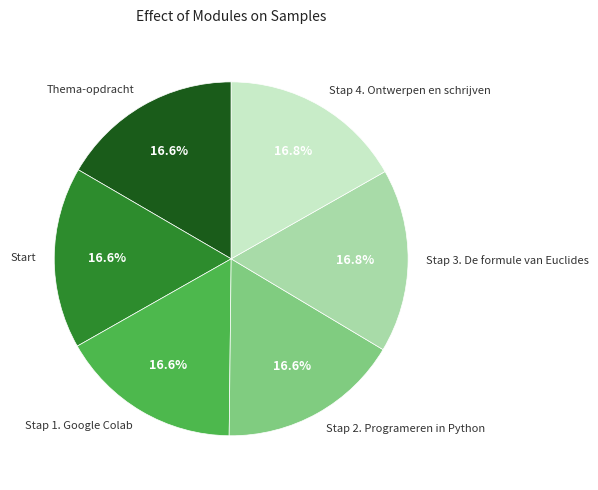

The Stap 1. Google Colab slice represents 17% of the pie. True or false?

True